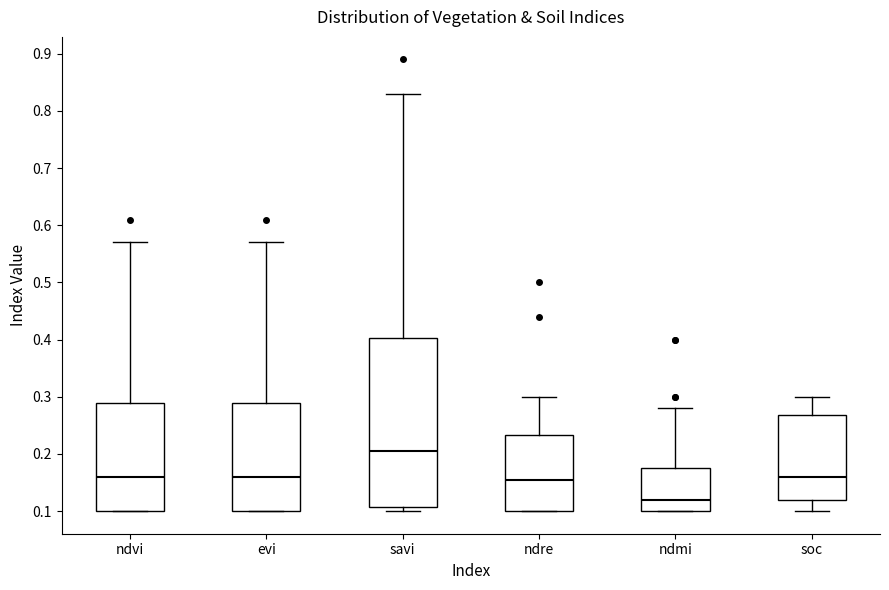

Which box has the highest median line?

savi